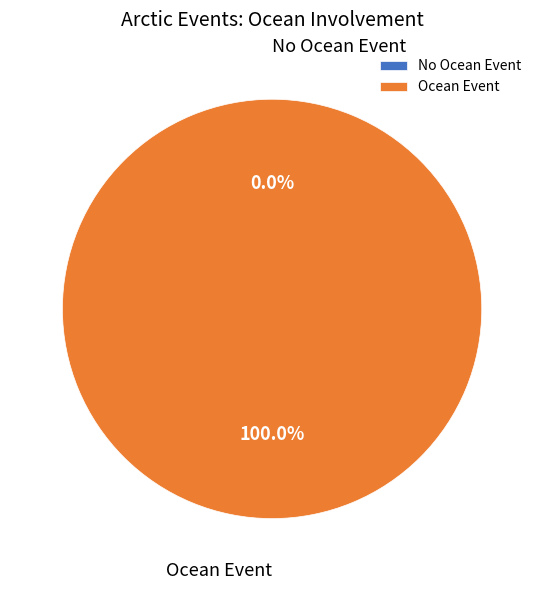

Is there a majority slice in this chart?

Yes